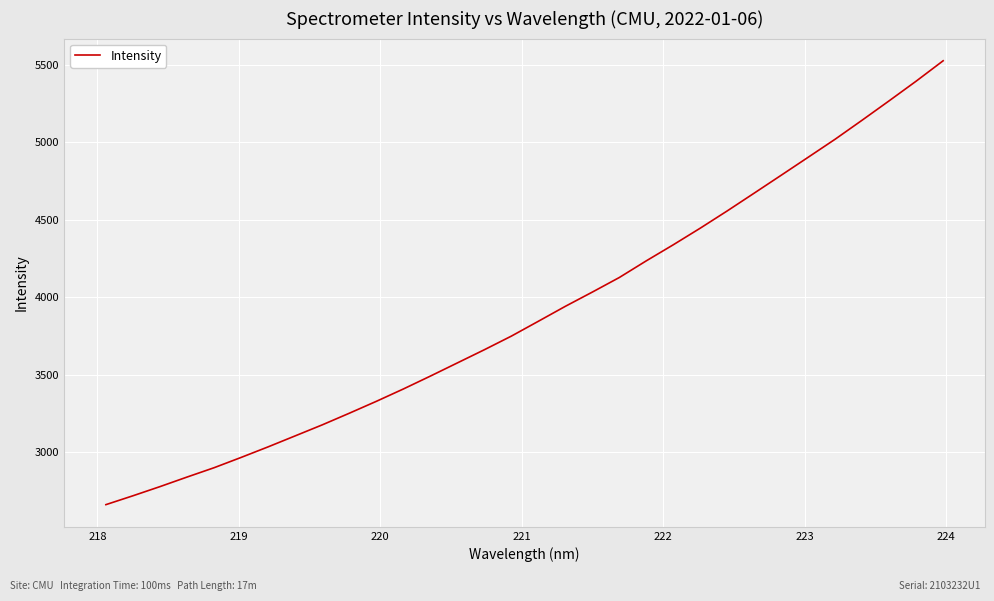

What is the greatest value displayed?

5525.9